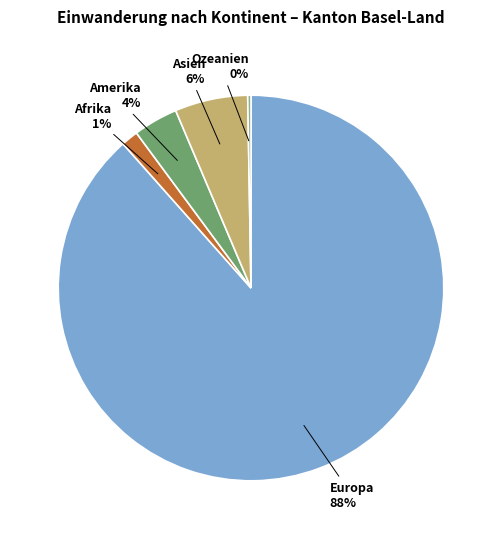

What is the largest slice in the pie chart?

Europa